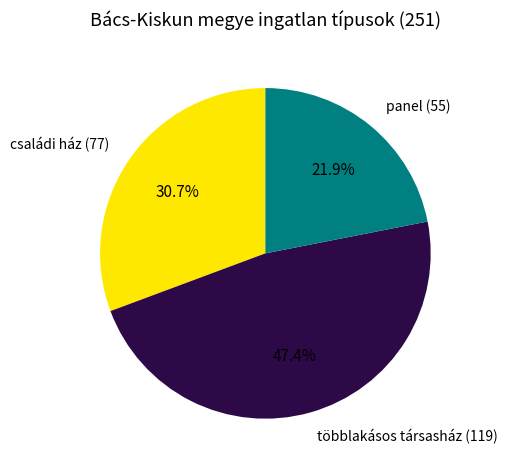

Rank the categories by value from highest to lowest.

többlakásos társasház, családi ház, panel